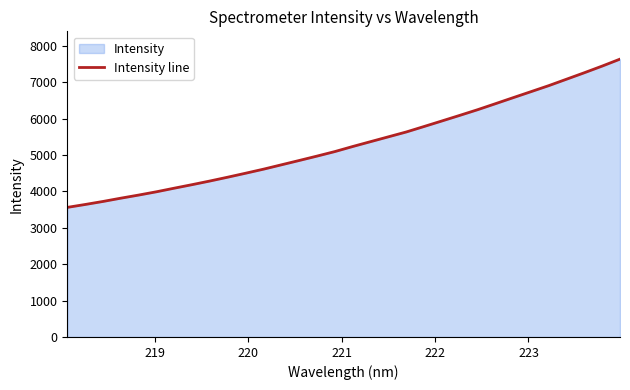

Does the chart have visible grid lines?

No